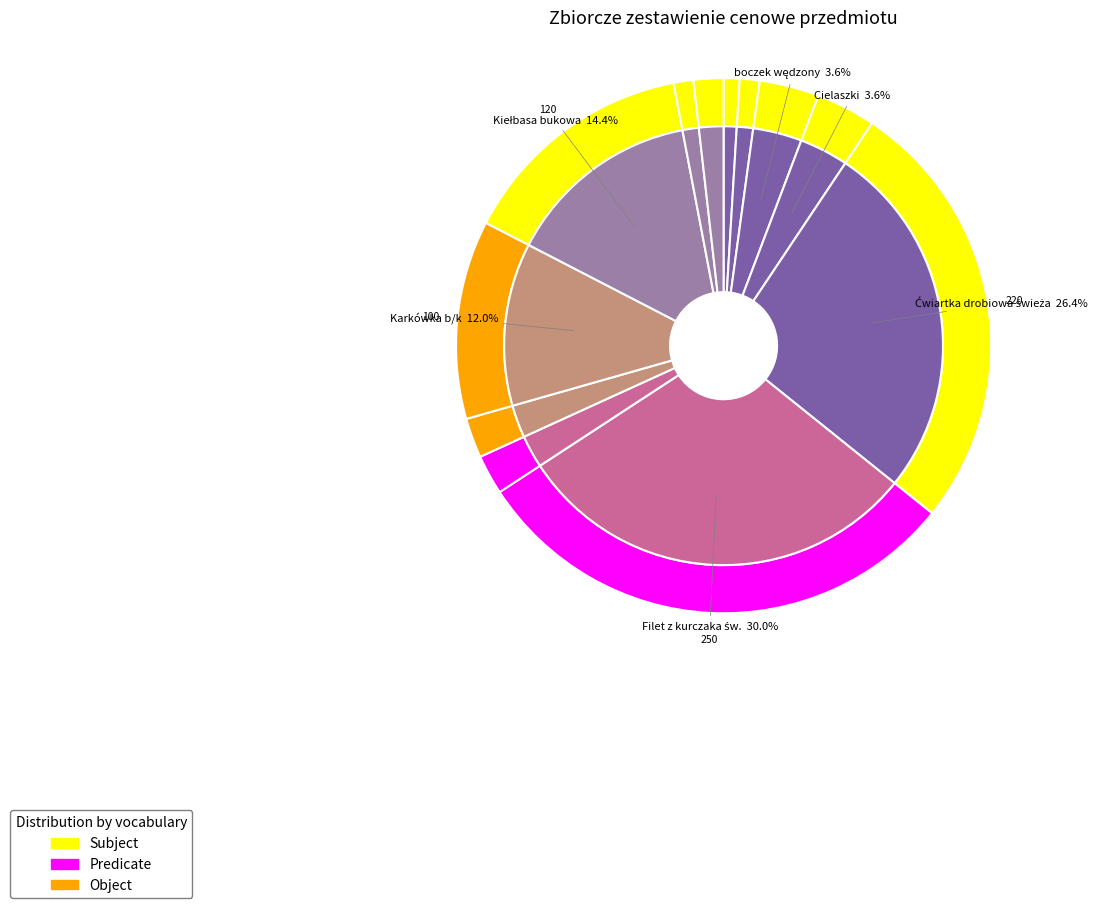

To the nearest percent, what portion does Cielaszki represent?

4%